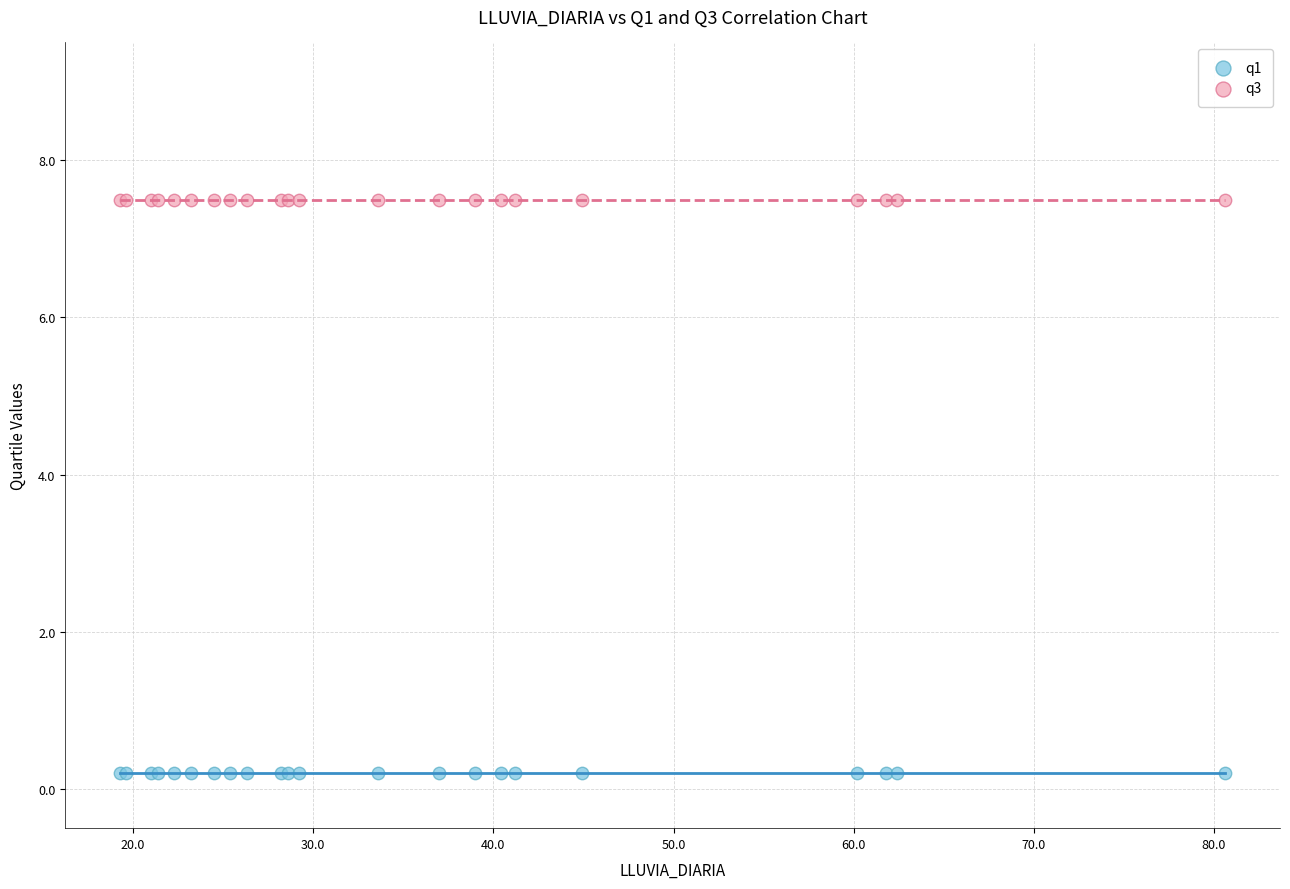

What are all the series names shown in the legend?

q1, q3